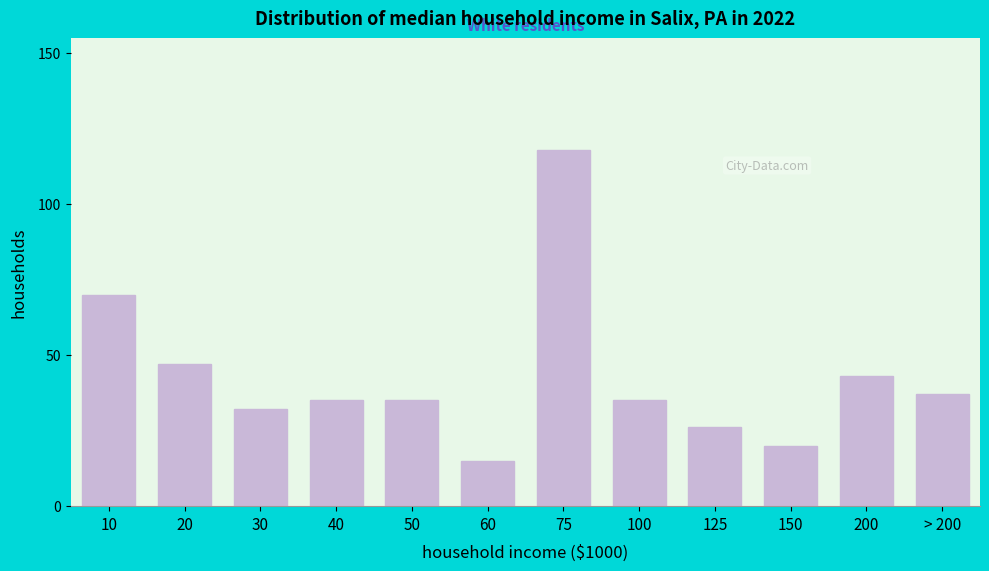

Reading right to left, extract all data points from this chart.

37	43	20	26	35	118	15	35	35	32	47	70